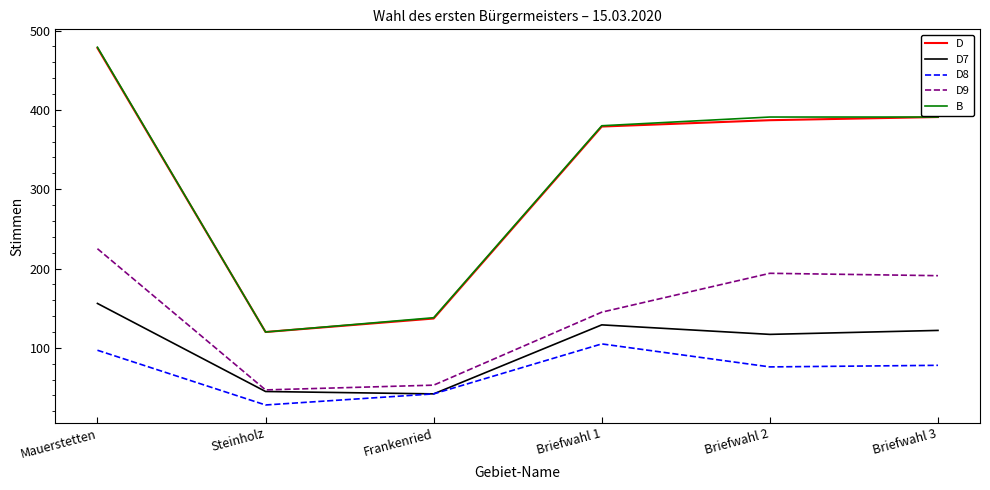

What is the minimum value for D?

120